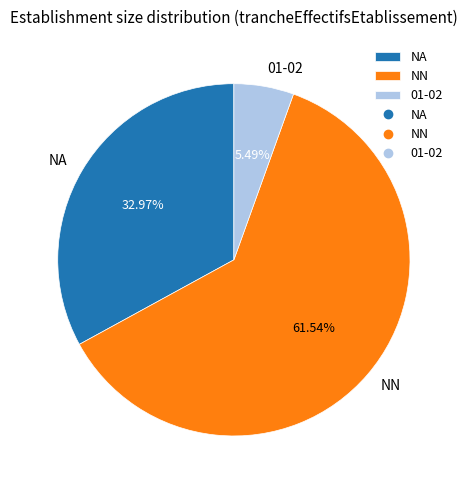

Rank the categories by value from highest to lowest.

NN, NA, 01-02